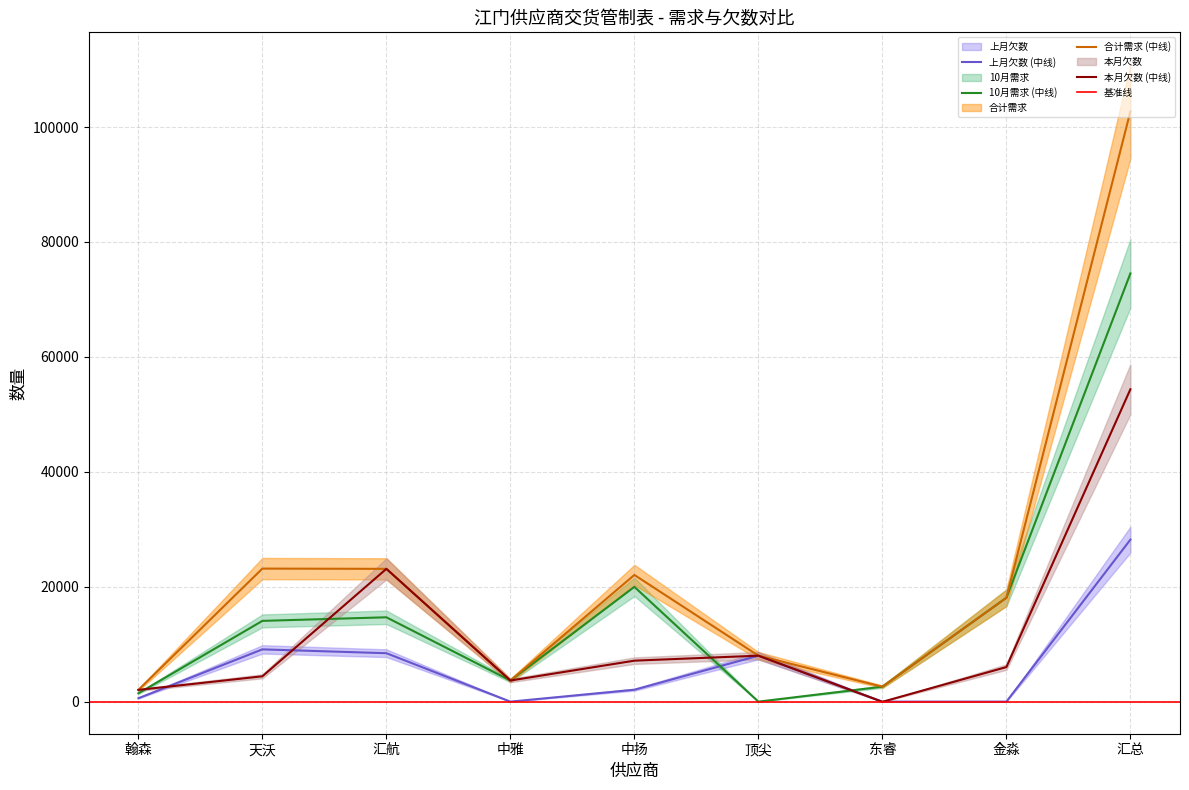

List the series in order of their peak value, highest first.

合计需求, 10月需求, 本月欠数, 上月欠数